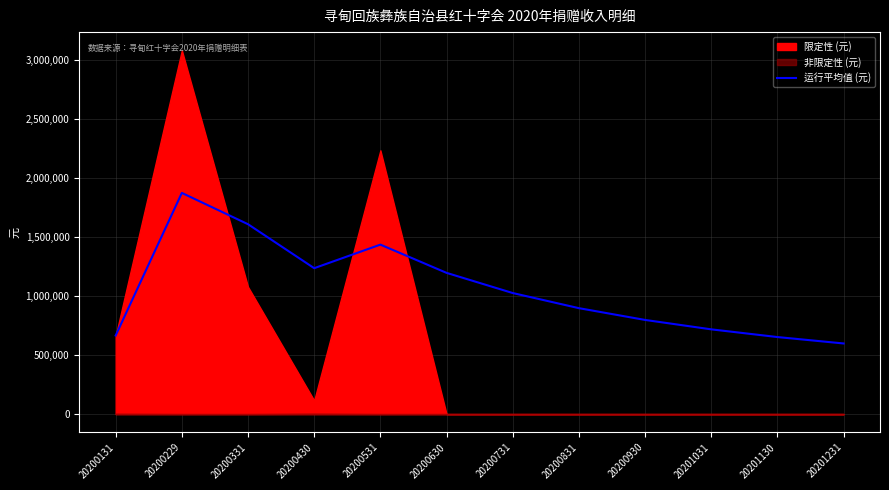

True or false: the data has more than 1 interior local peaks.

True